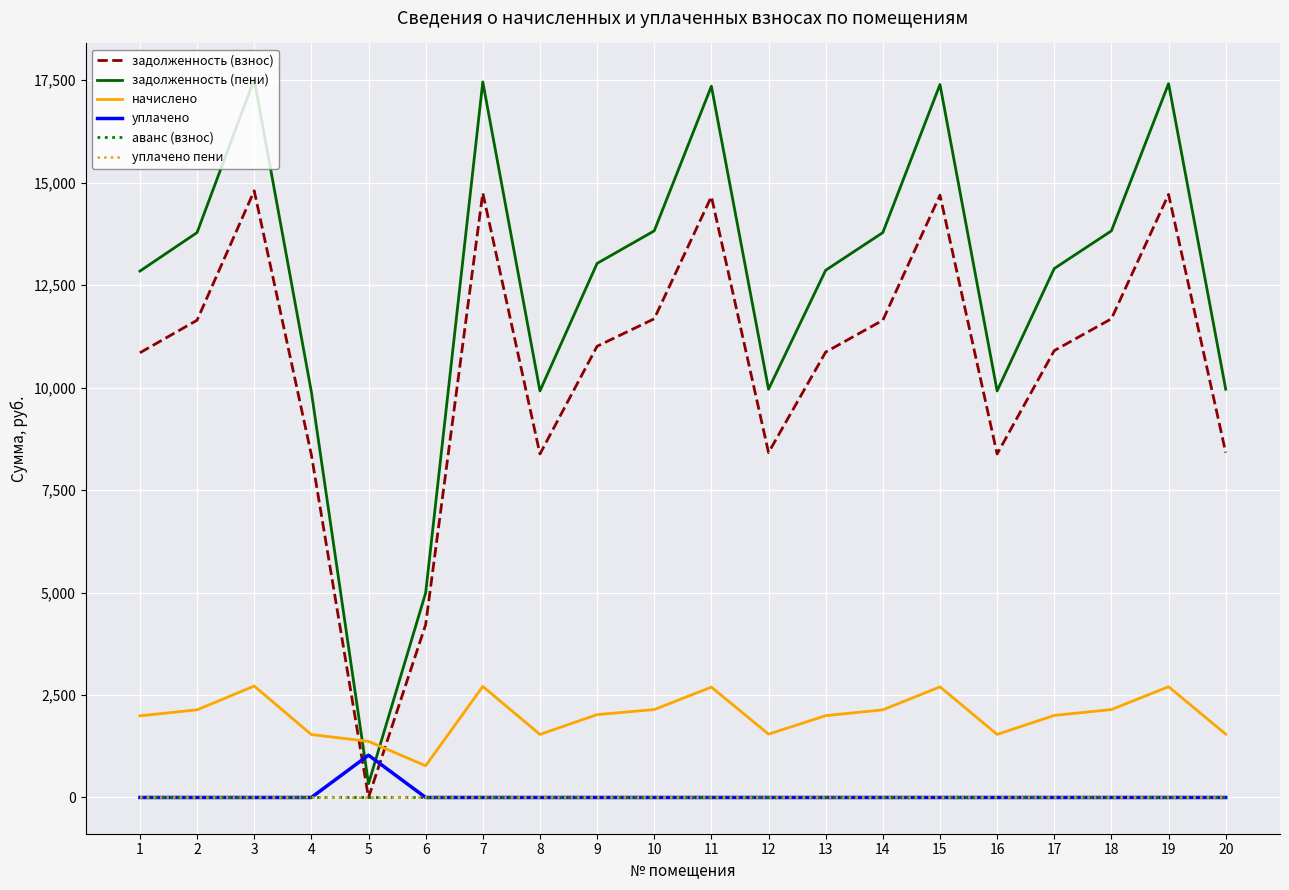

What is the greatest value displayed?

17518.3